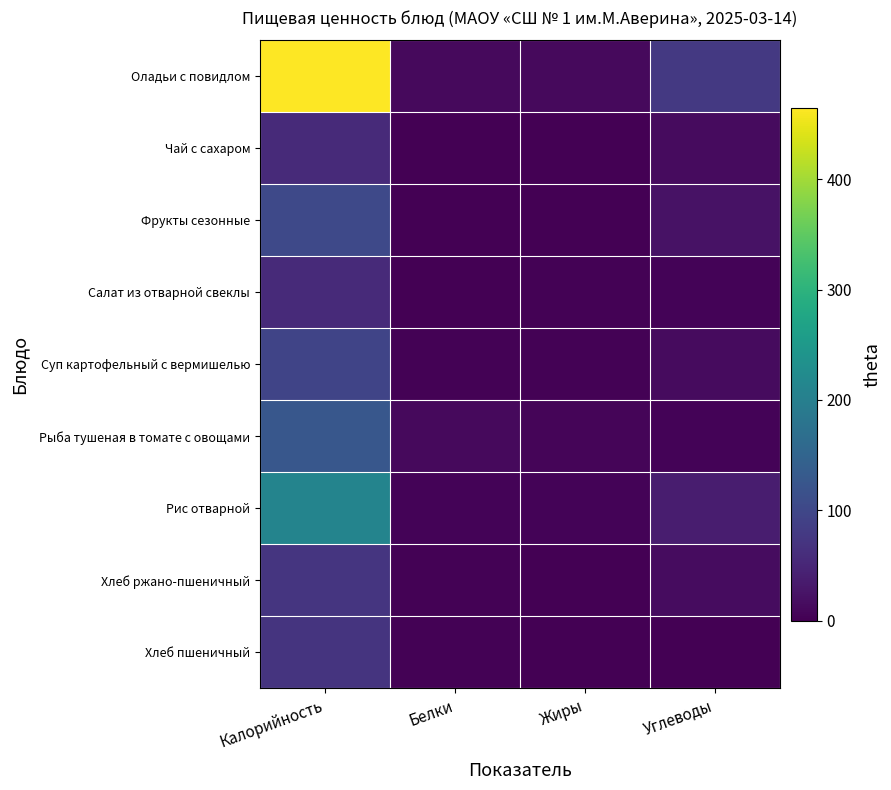

Which has a higher value, Белки or Углеводы?

Углеводы